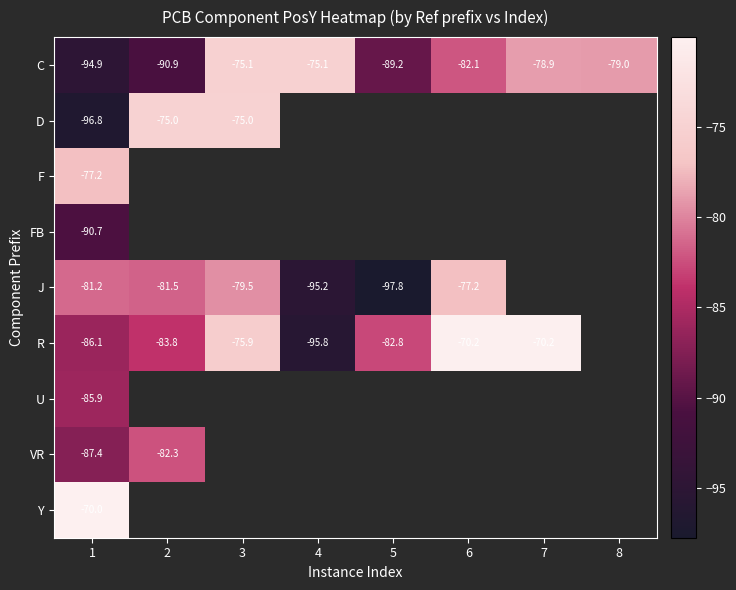

What is the maximum value shown in the chart?

-70.0